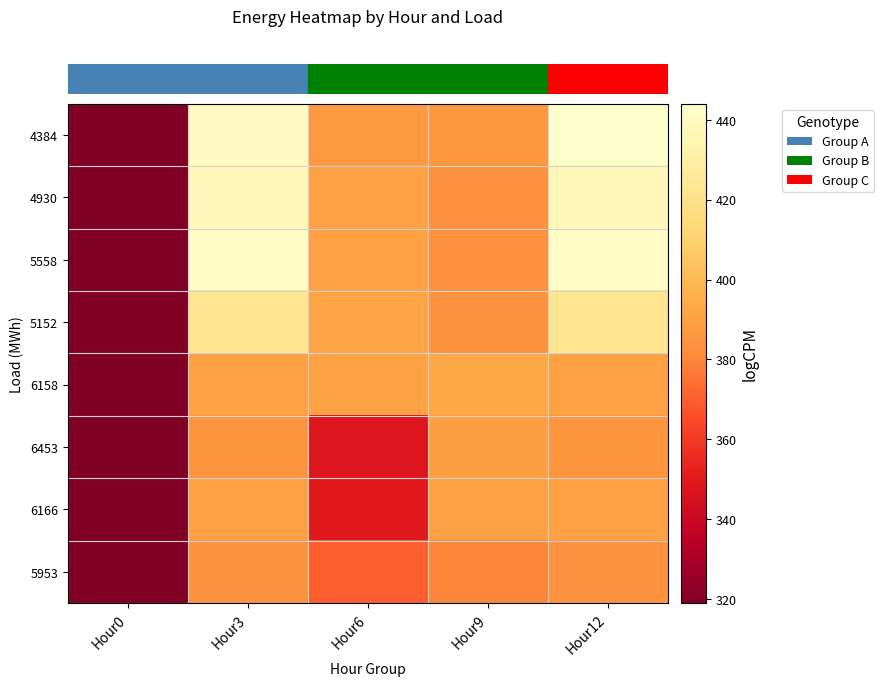

How many categories are shown in the chart?

5